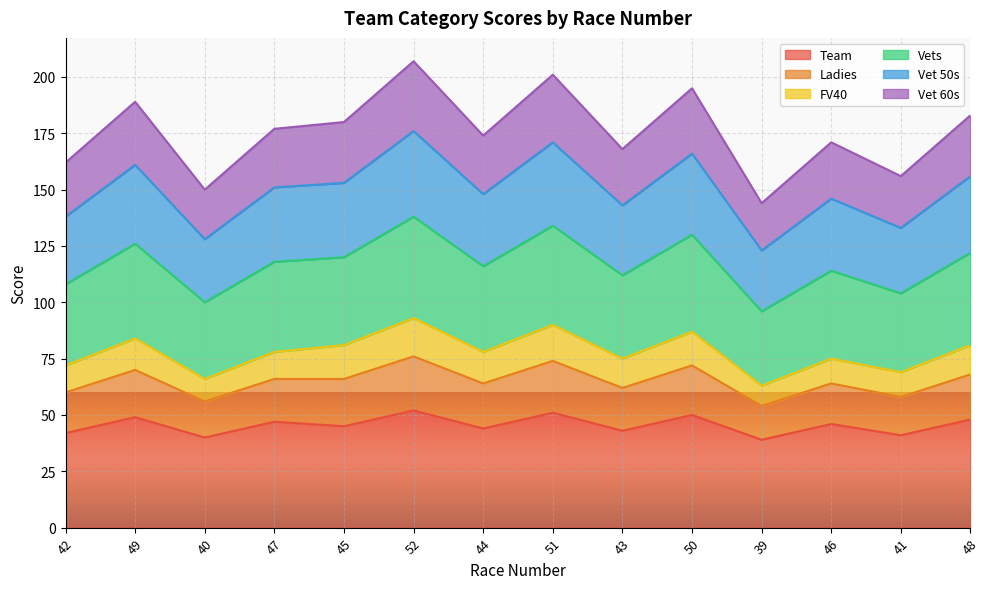

What is the total value across all series at 46?

171